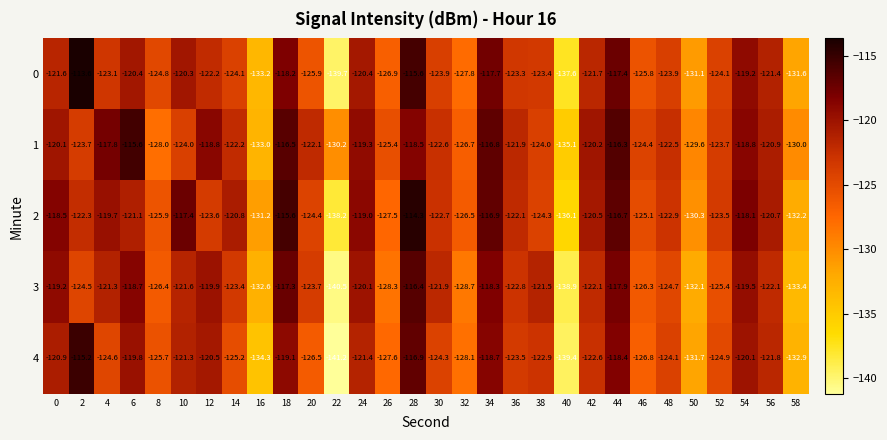

Which series has the largest range (max minus min)?

0